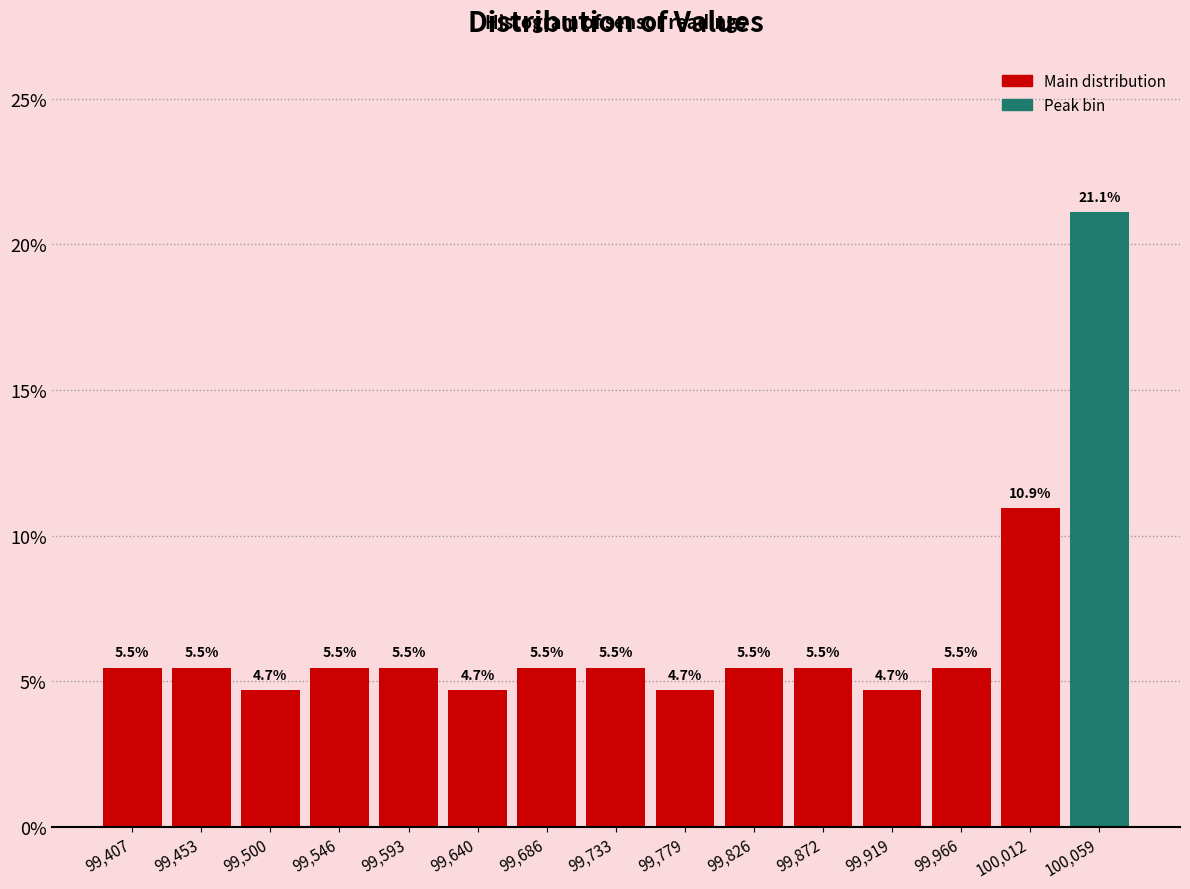

Reading left to right, transcribe this chart: for each bar, give the range it covers on the x-axis and its height. The bar edges are not printed on the chart, so give them approximately, as read against the axis.

99385 to 99430: 5.5
99430 to 99475: 5.5
99475 to 99525: 4.7
99525 to 99570: 5.5
99570 to 99615: 5.5
99615 to 99665: 4.7
99665 to 99710: 5.5
99710 to 99755: 5.5
99755 to 99805: 4.7
99805 to 99850: 5.5
99850 to 99895: 5.5
99895 to 99945: 4.7
99945 to 99990: 5.5
99990 to 100035: 10.9
100035 to 100080: 21.1